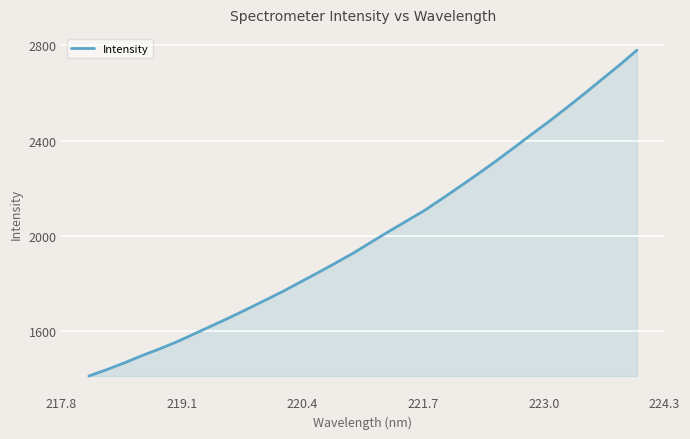

Does the chart display data point markers on the line(s)?

No